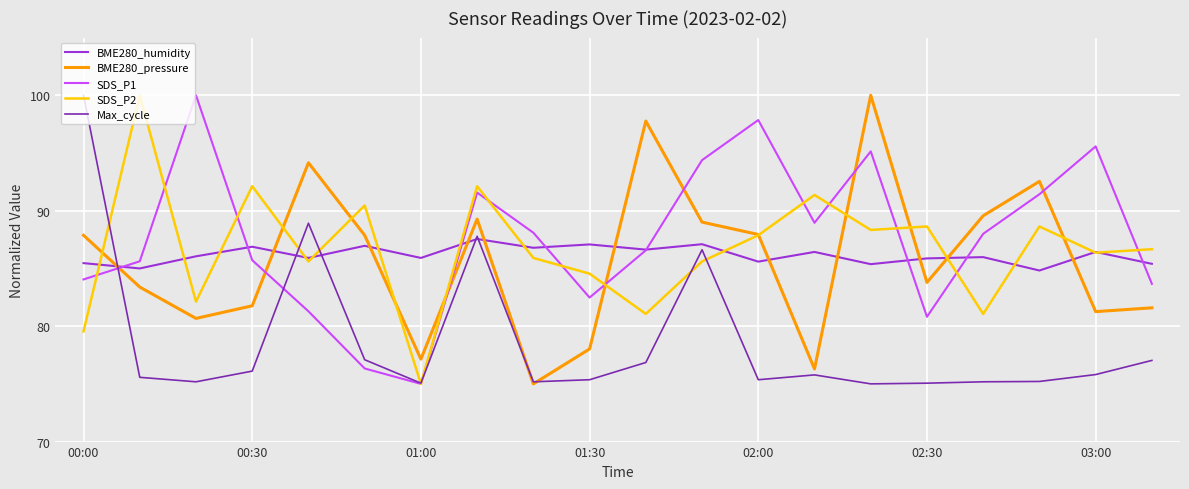

How many lines are shown in the chart?

5